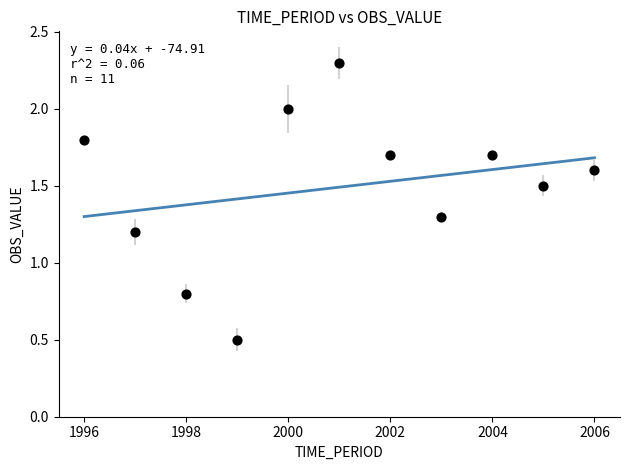

What is the average X value?

2001.0